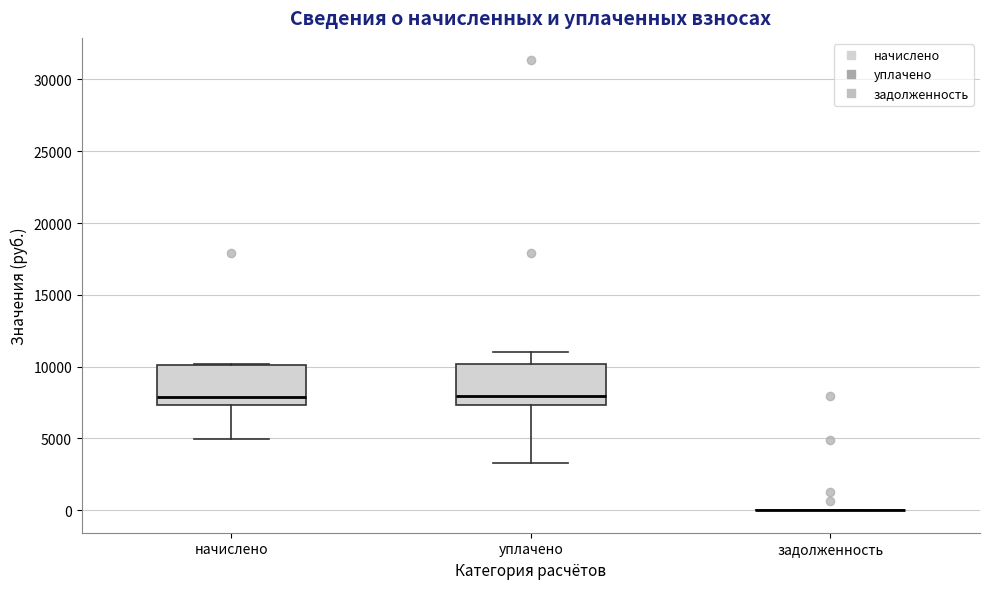

Reading left to right, read every box against the y-axis: the position of its median line, the range the box covers, and the ends of its whiskers. The values are not printed on the chart, so give them approximately, as read against the axis.

начислено: median 8000, box 7500 to 10000, whiskers 5000 to 10000
уплачено: median 8000, box 7500 to 10000, whiskers 3500 to 11000
задолженность: box collapsed to a line at 0, whiskers 0 to 0